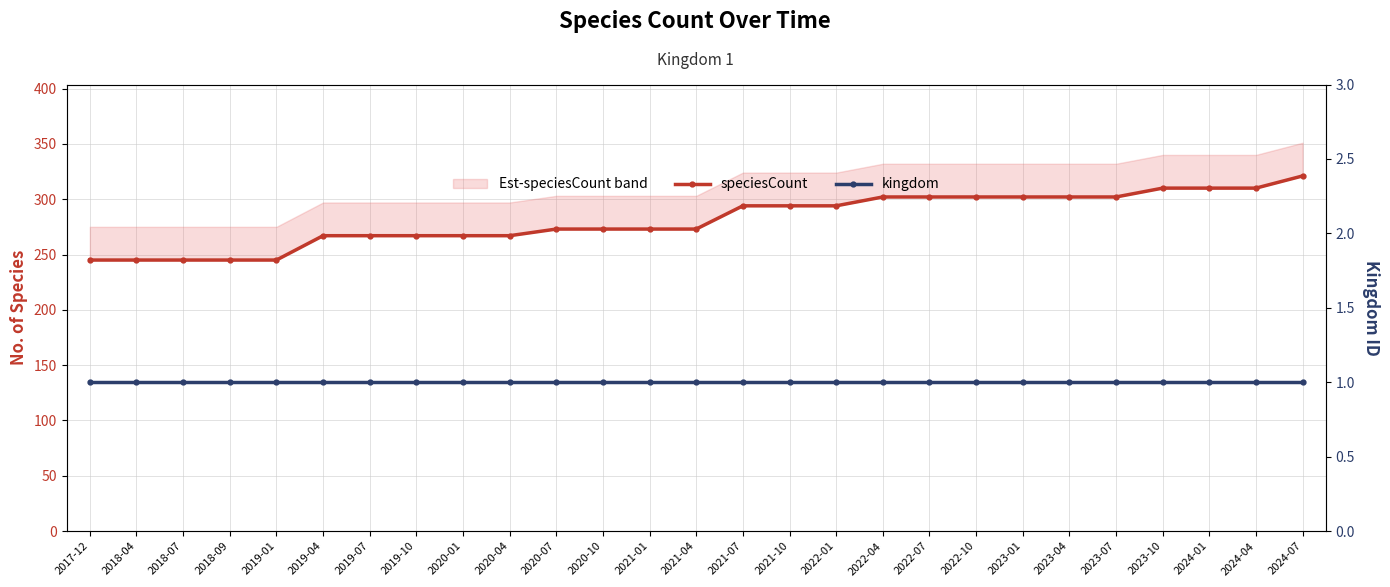

At which category is the sum across all series the highest?

2024-07